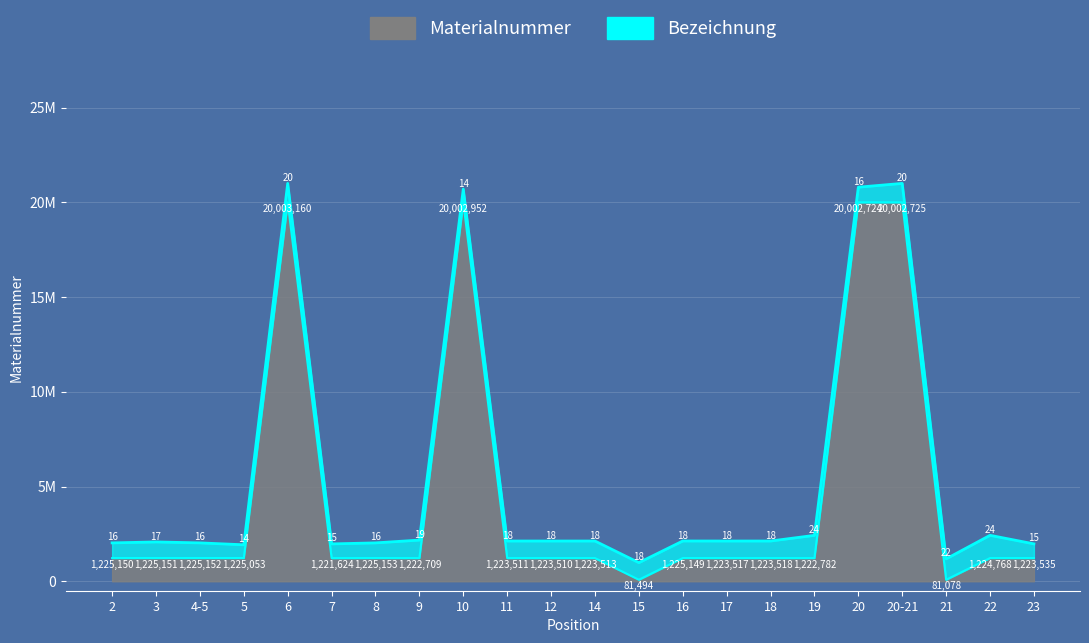

Reading left to right, what are all the values shown in this chart?

1225150	1225151	1225152	1225053	20003160	1221624	1225153	1222709	20002952	1223511	1223510	1223513	81494	1225149	1223517	1223518	1222782	20002724	20002725	81078	1224768	1223535